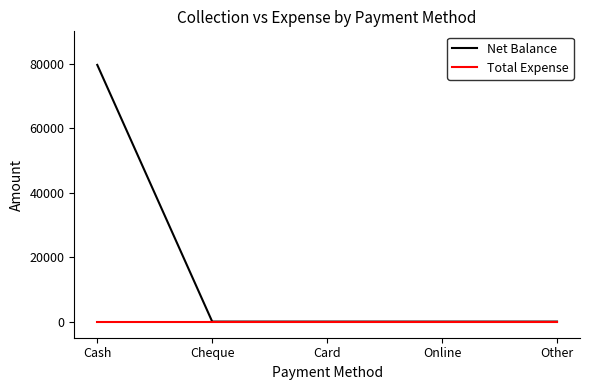

What are all the series names shown in the legend?

Net Balance, Total Expense